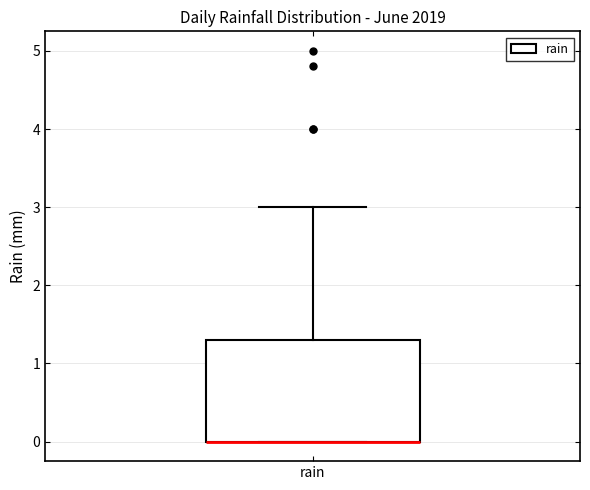

Read this box plot against the y-axis: the position of the median line, the range covered by the box, and the ends of both whiskers. The values are not printed on the chart, so give them approximately, as read against the axis.

median 0.0 (drawn on the box's lower edge), box 0.0 to 1.3, whiskers 0.0 to 3.0